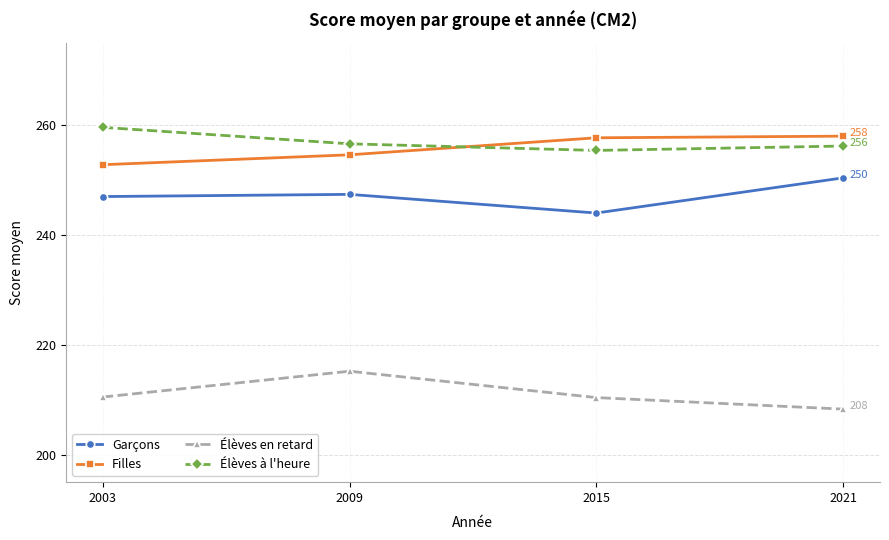

How many data points in Élèves en retard are above 210?

3